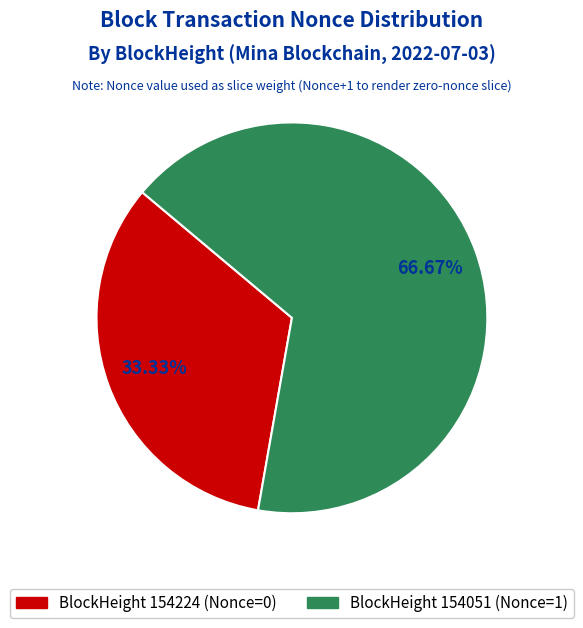

Is there a majority slice in this chart?

Yes